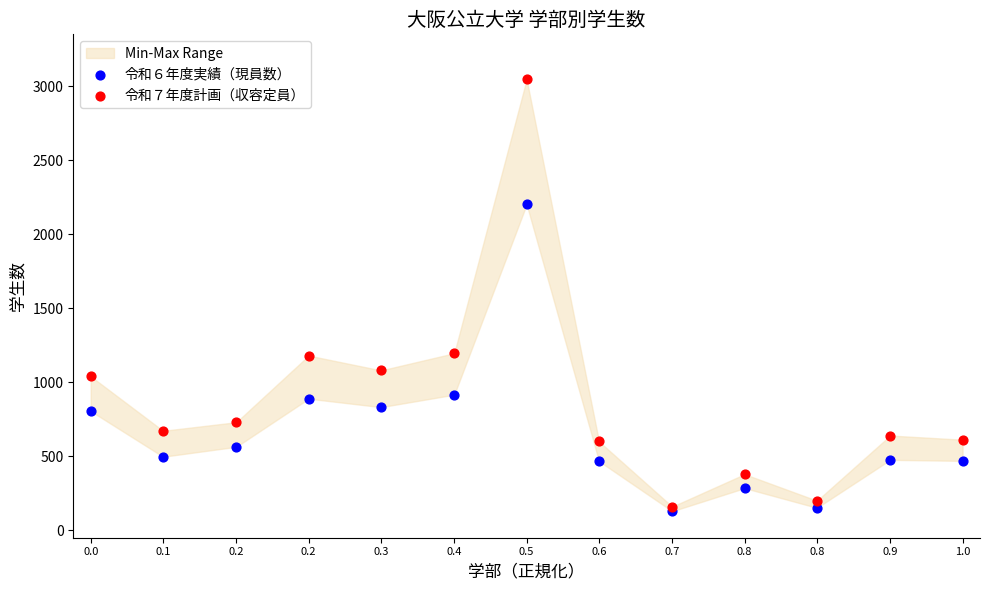

Which series reaches the minimum Y coordinate?

令和６年度実績（現員数）